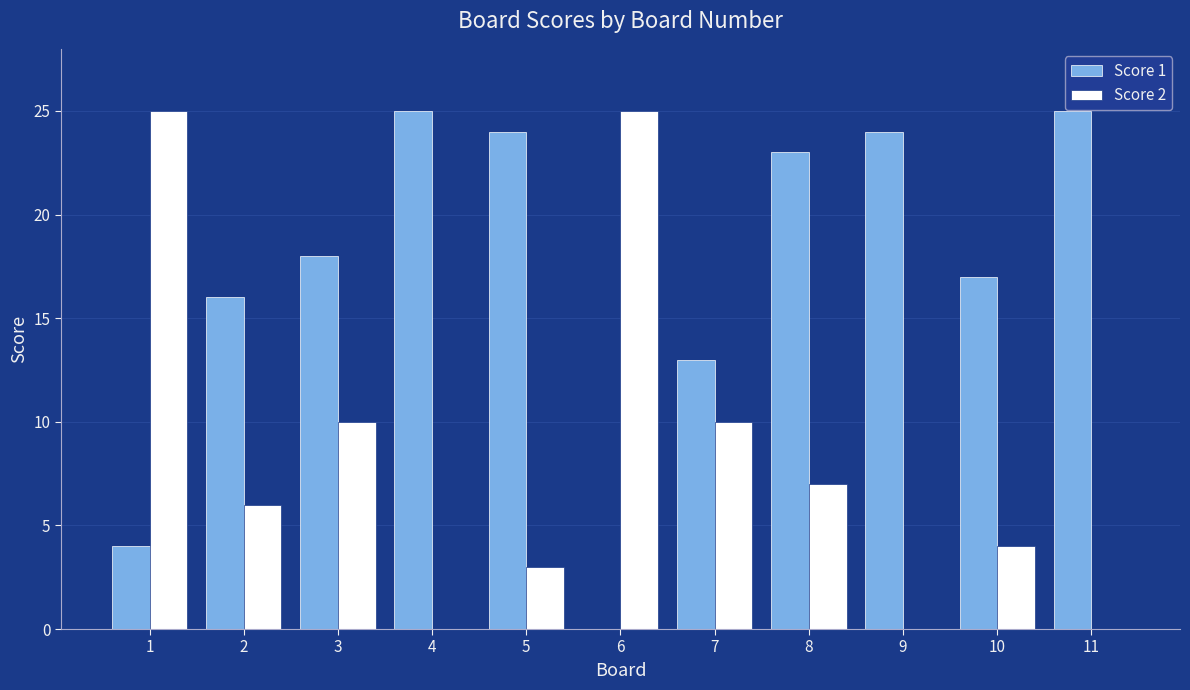

The Score 2 series shows 0 at 4. True or false?

True